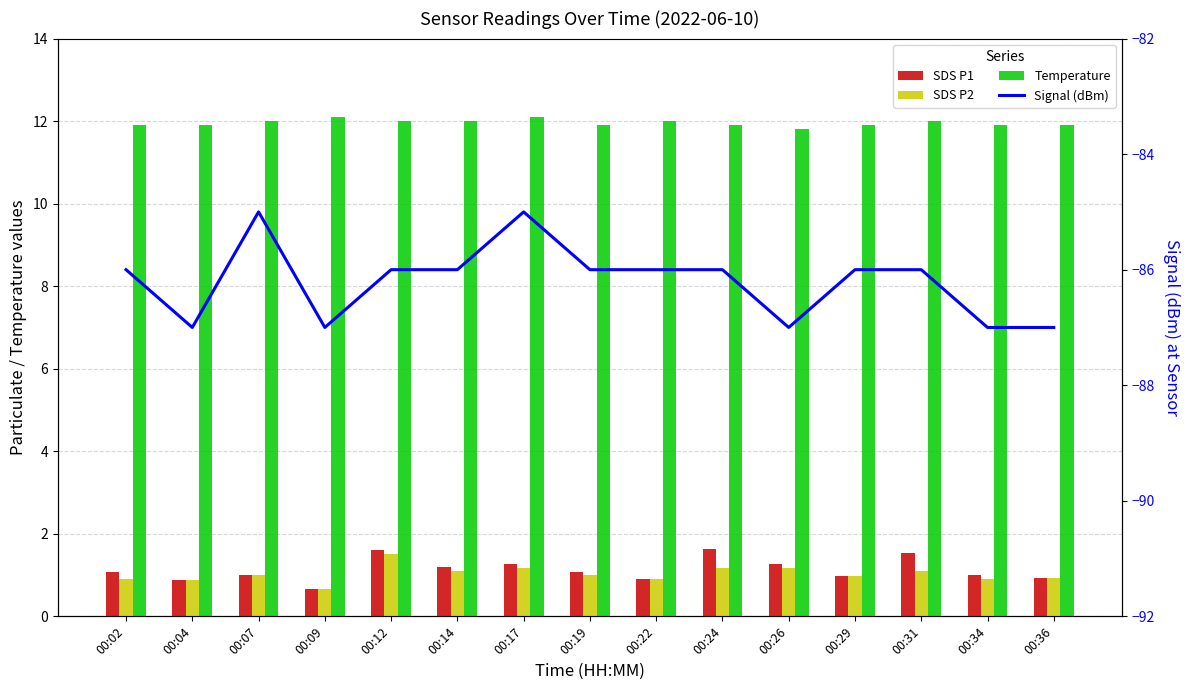

Reading left to right, what are all the values shown in this chart?

SDS P1: 00:02=1.1	00:04=0.9	00:07=1.0	00:09=0.7	00:12=1.6	00:14=1.2	00:17=1.3	00:19=1.1	00:22=0.9	00:24=1.6	00:26=1.3	00:29=1.0	00:31=1.5	00:34=1.0	00:36=0.9
SDS P2: 00:02=0.9	00:04=0.9	00:07=1.0	00:09=0.7	00:12=1.5	00:14=1.1	00:17=1.2	00:19=1.0	00:22=0.9	00:24=1.2	00:26=1.2	00:29=1.0	00:31=1.1	00:34=0.9	00:36=0.9
Temperature: 00:02=11.9	00:04=11.9	00:07=12.0	00:09=12.1	00:12=12.0	00:14=12.0	00:17=12.1	00:19=11.9	00:22=12.0	00:24=11.9	00:26=11.8	00:29=11.9	00:31=12.0	00:34=11.9	00:36=11.9
Signal (dBm): 00:02=-86.0	00:04=-87.0	00:07=-85.0	00:09=-87.0	00:12=-86.0	00:14=-86.0	00:17=-85.0	00:19=-86.0	00:22=-86.0	00:24=-86.0	00:26=-87.0	00:29=-86.0	00:31=-86.0	00:34=-87.0	00:36=-87.0